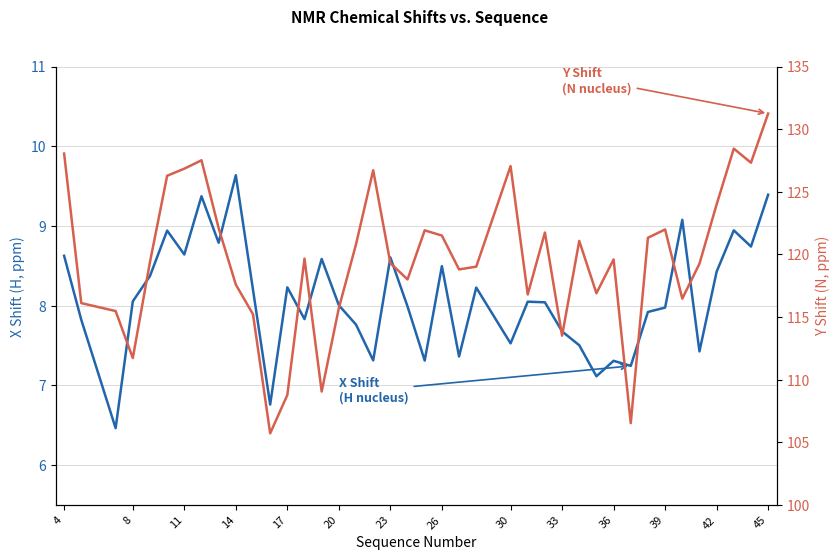

Rank the series at 39 from lowest to highest value.

X_shift (H), Y_shift (N)